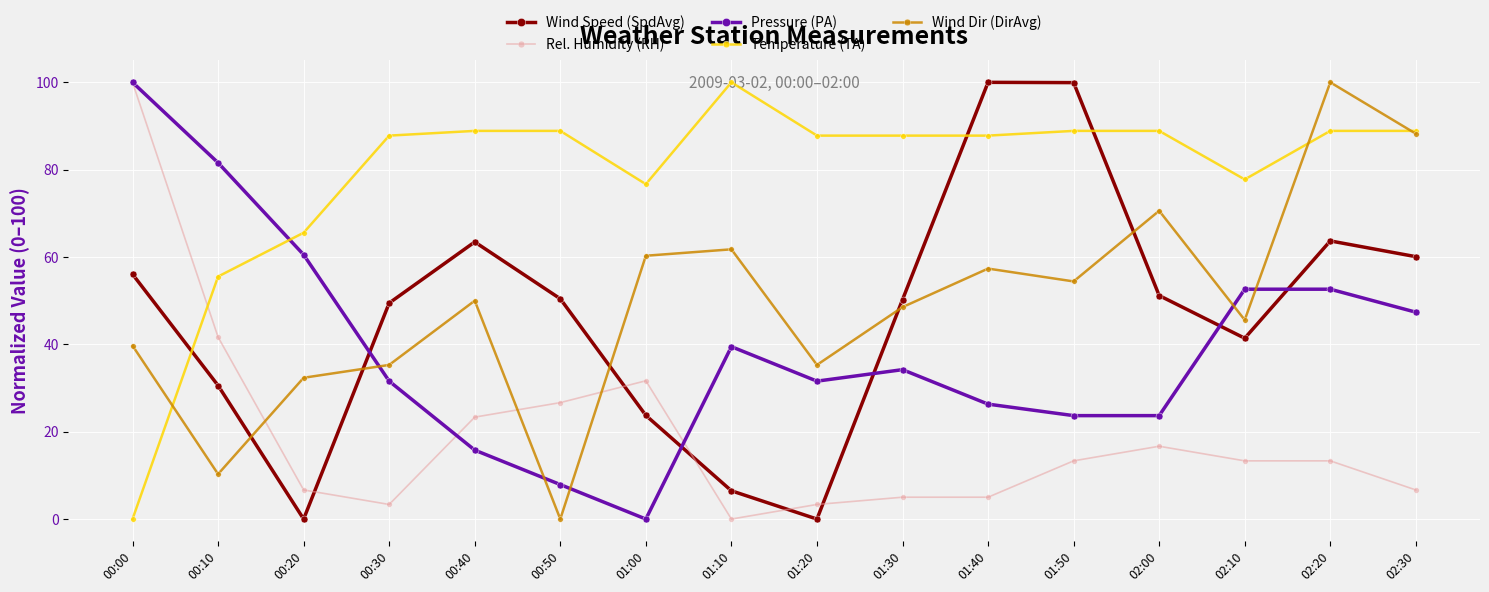

Where is the first local maximum for Pressure (PA)?

01:10